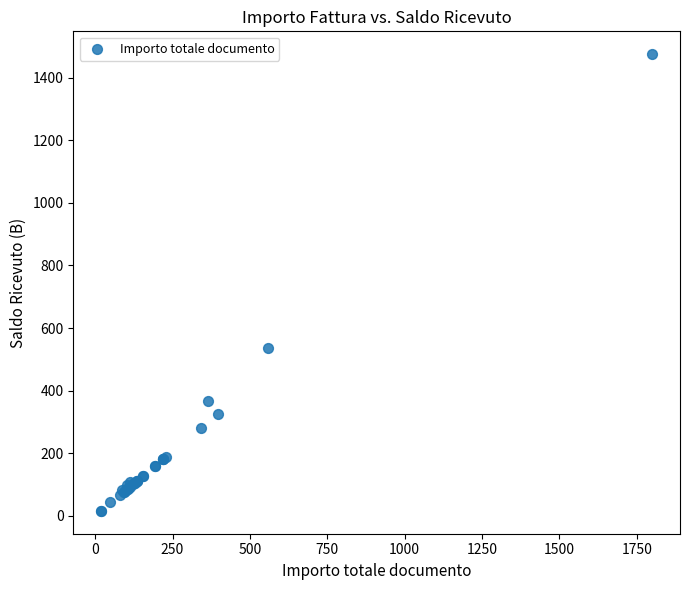

What Y value in the scatter plot is closest to 745?

535.4